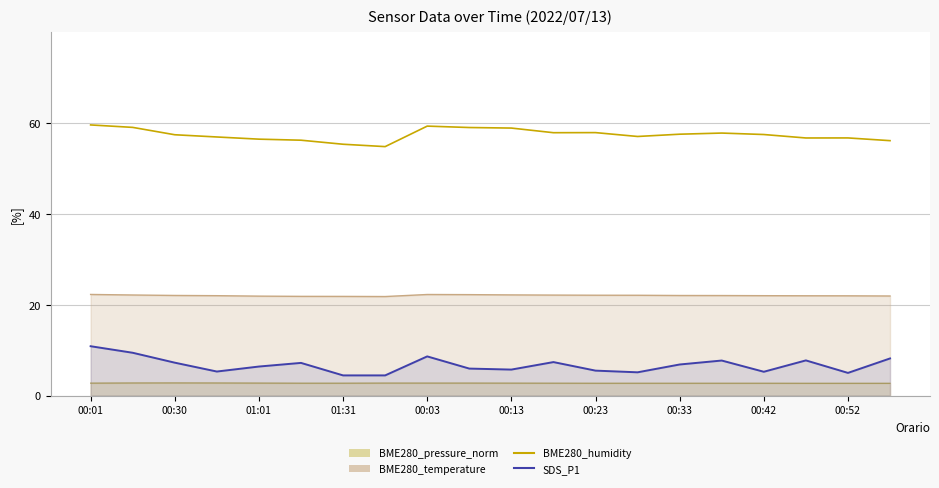

What is the change in value from 13 to 16?

+0.4